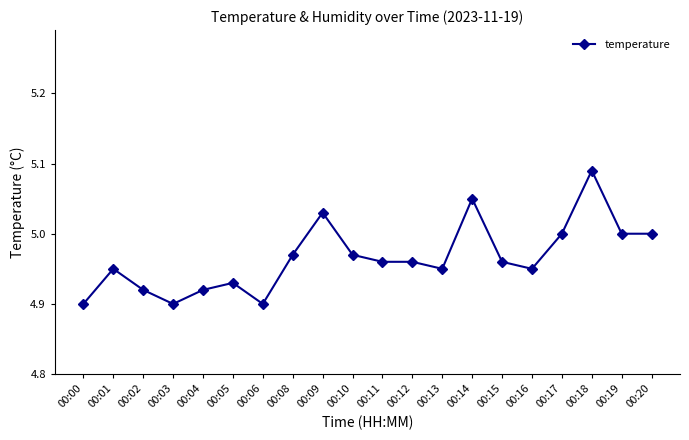

What is the sum of all values?

99.3